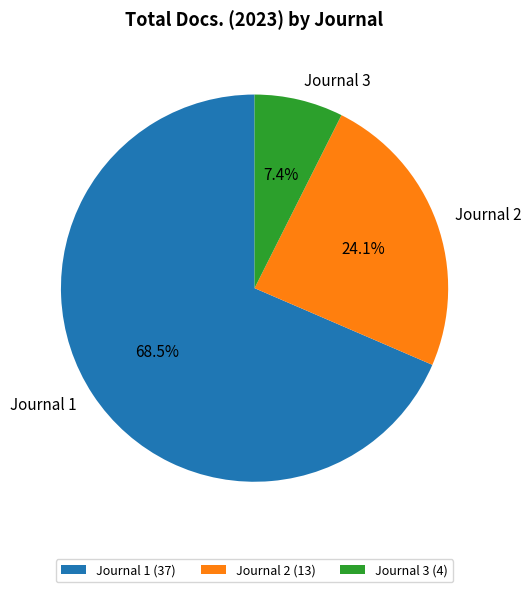

To the nearest percent, what is the difference between the largest and smallest slice percentages?

61%